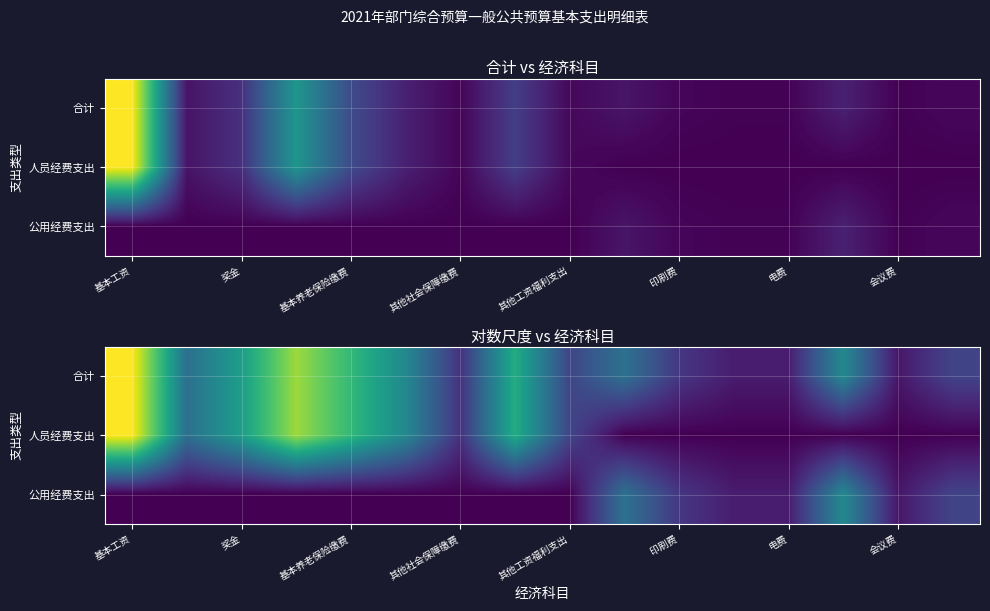

What is the difference between the highest and lowest values at 9?

1.6